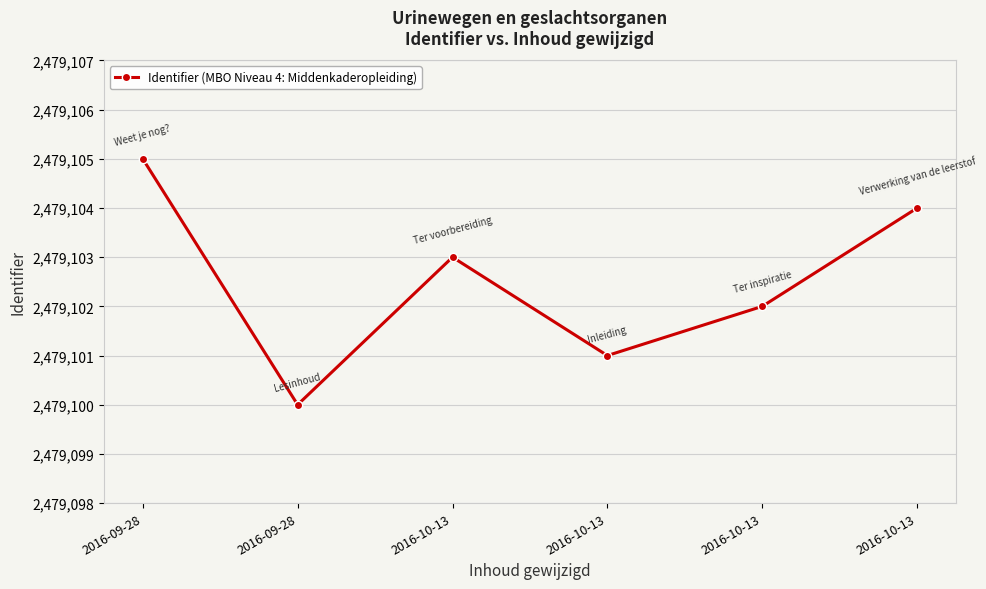

What is the sum of all values?

14874615